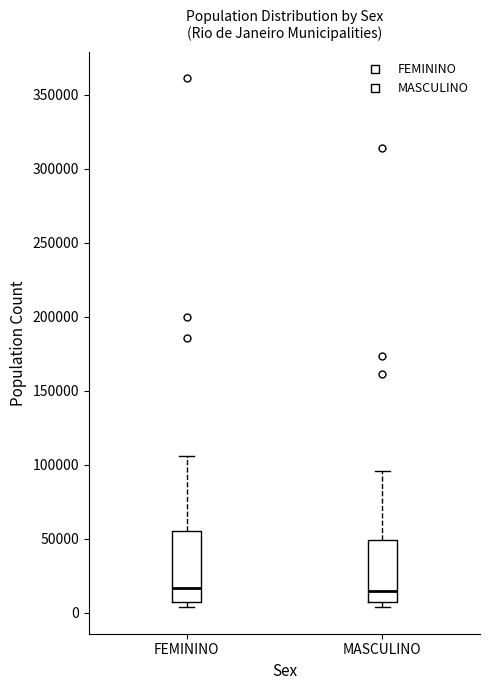

Comparing the boxes themselves (not the whiskers), which one is the tallest?

FEMININO